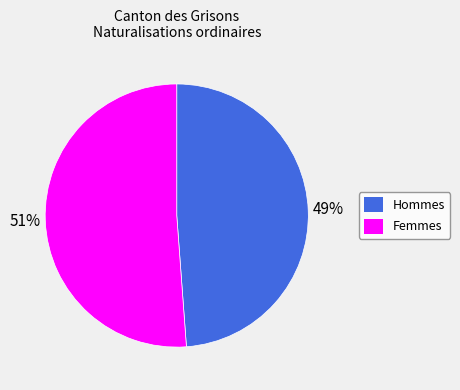

Which has a higher value, Hommes or Femmes?

Femmes